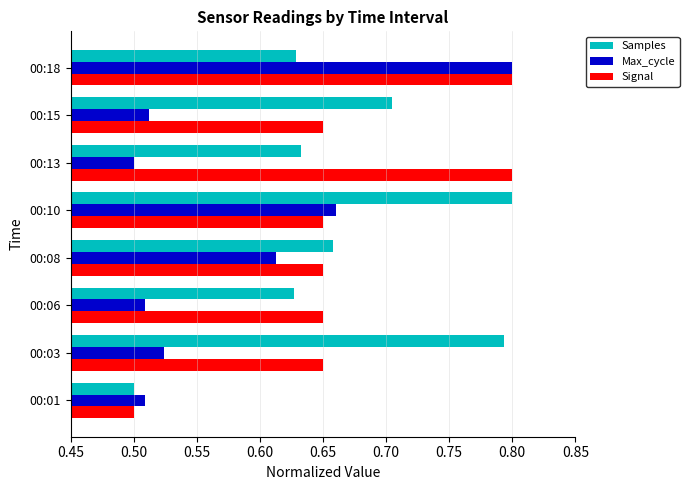

At which label is Samples closest to 0?

00:01